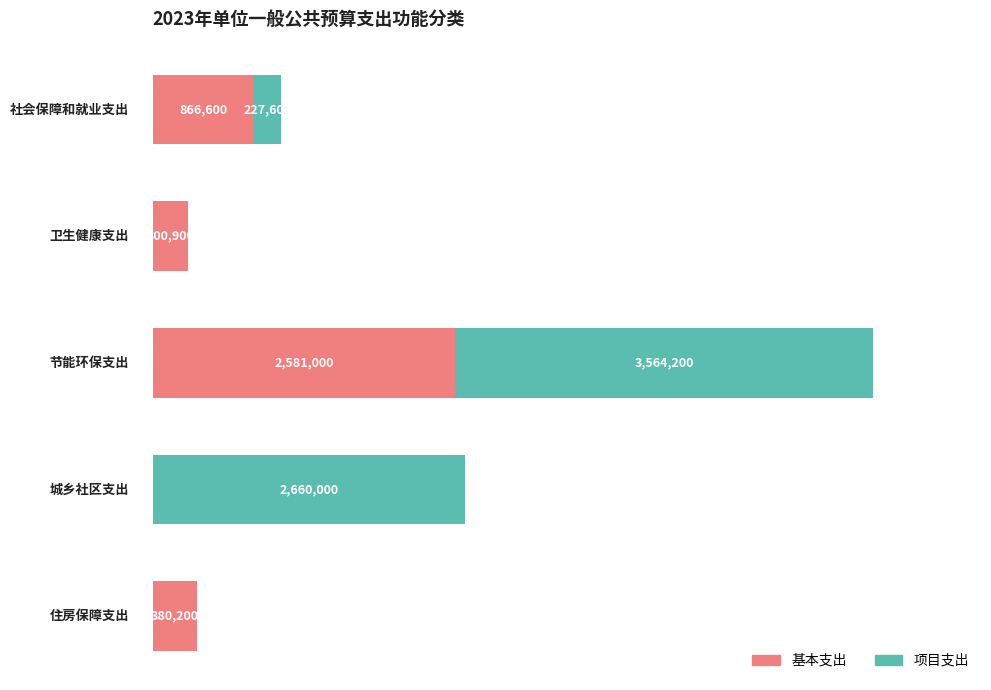

What is the difference between the maximum and minimum values in the 项目支出 series?

3564200